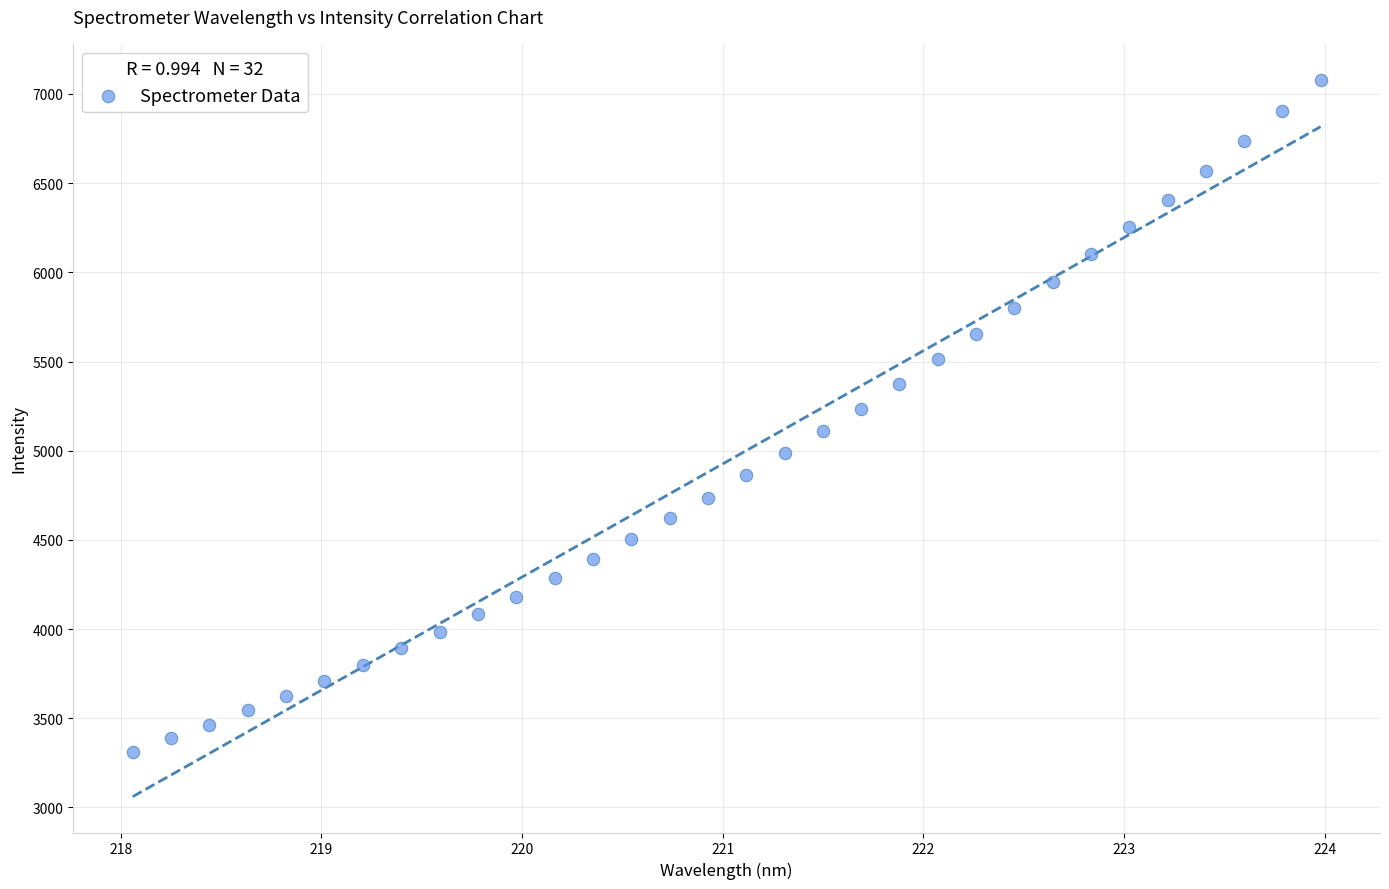

What is the range of X values (max minus min)?

5.9